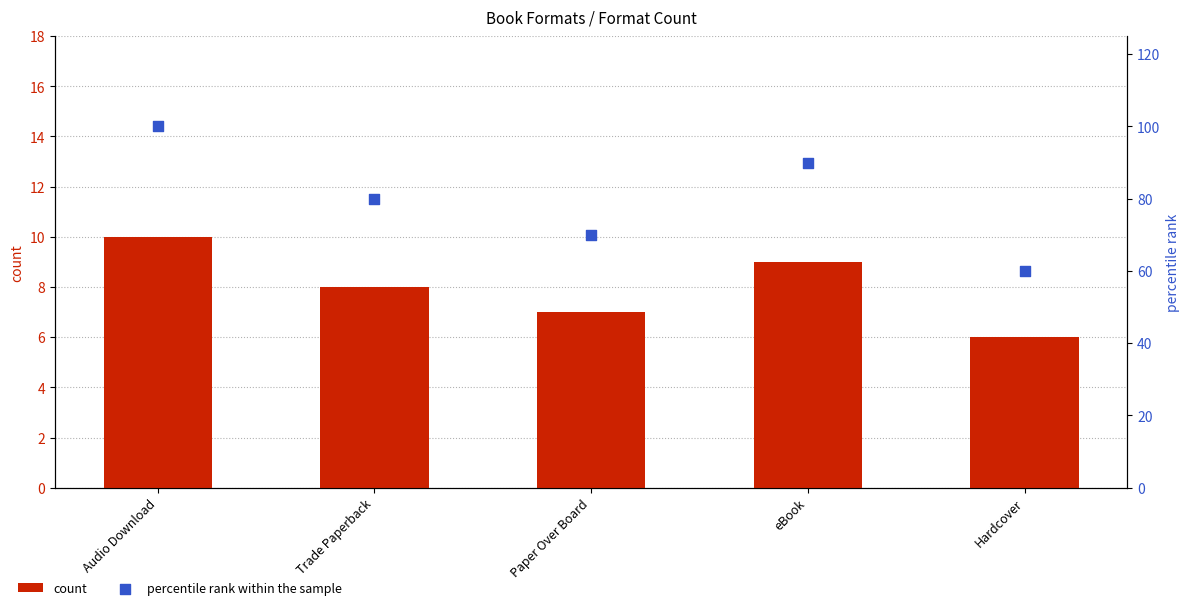

Which series has the largest total across all categories?

percentile rank within the sample